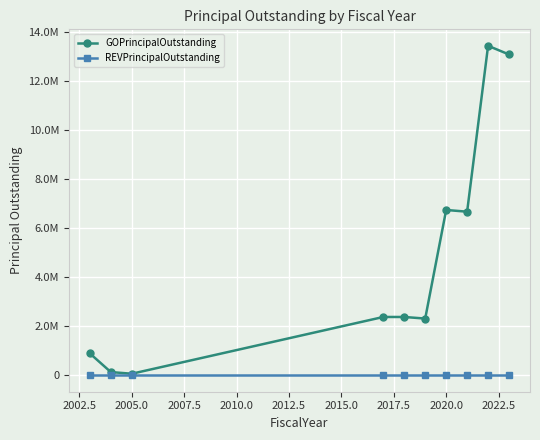

What are all the series names shown in the legend?

GOPrincipalOutstanding, REVPrincipalOutstanding